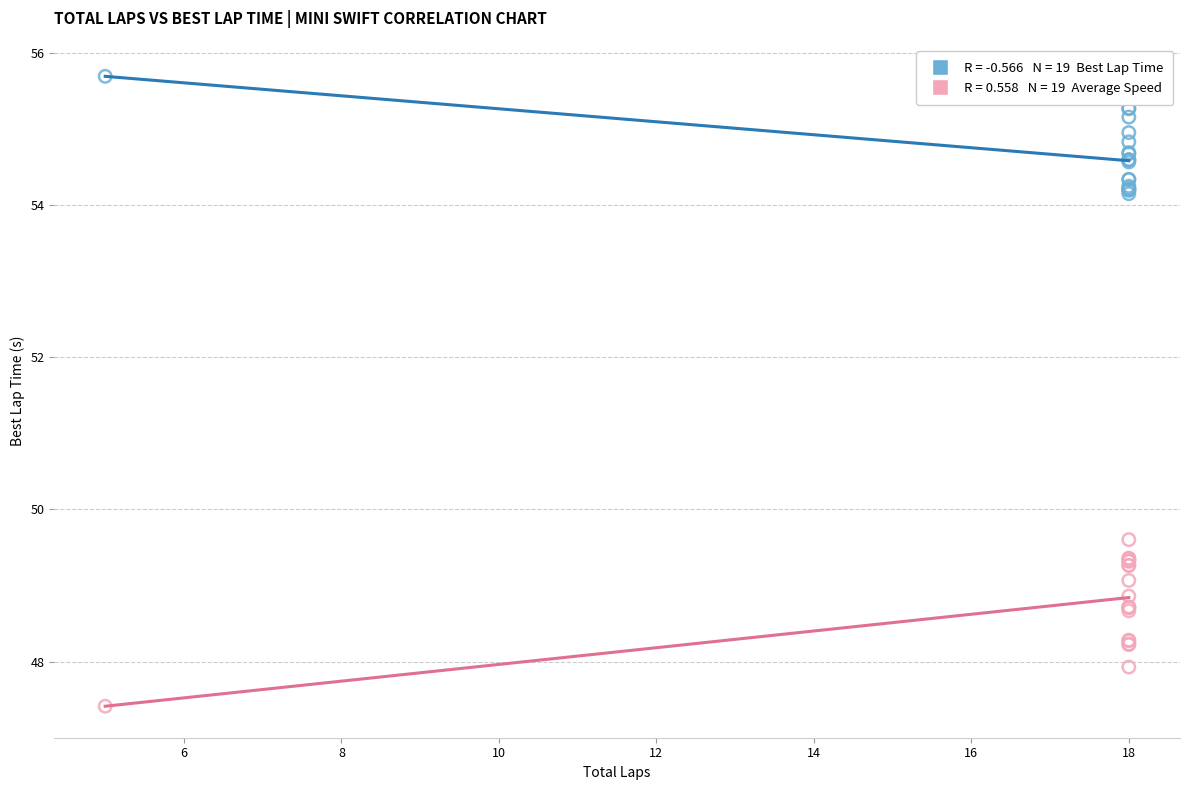

Across all series, what Y value is closest to 51?

49.6